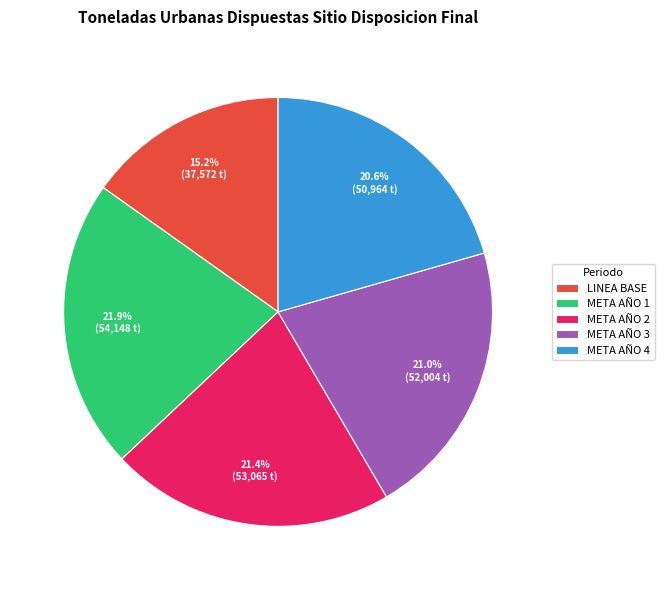

Is META AÑO 4 the majority of the pie?

No